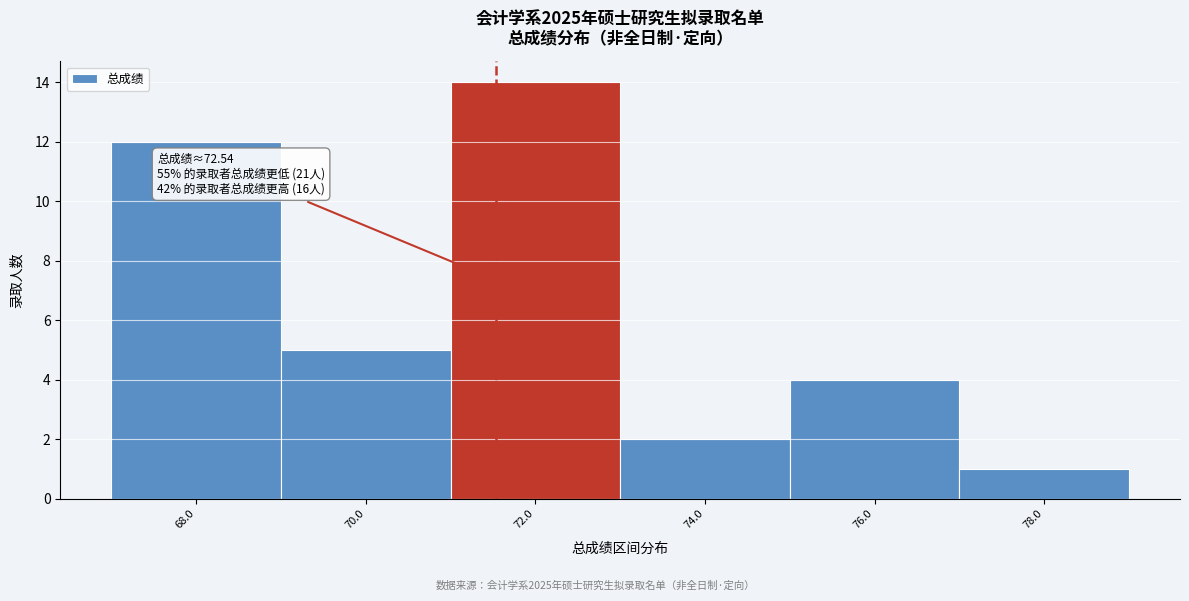

Reading left to right, list all the values displayed in this chart.

68.0=12	70.0=5	72.0=14	74.0=2	76.0=4	78.0=1